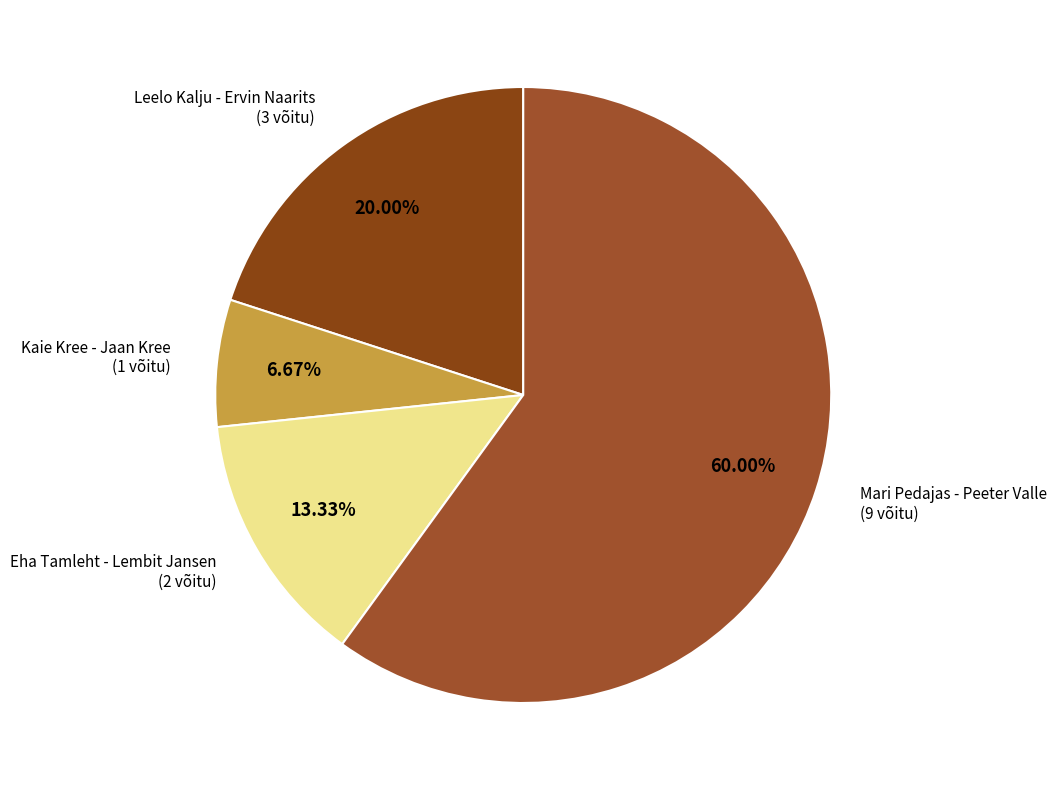

To the nearest percent, what is the difference between the Mari Pedajas - Peeter Valle and Eha Tamleht - Lembit Jansen slice percentages?

47%